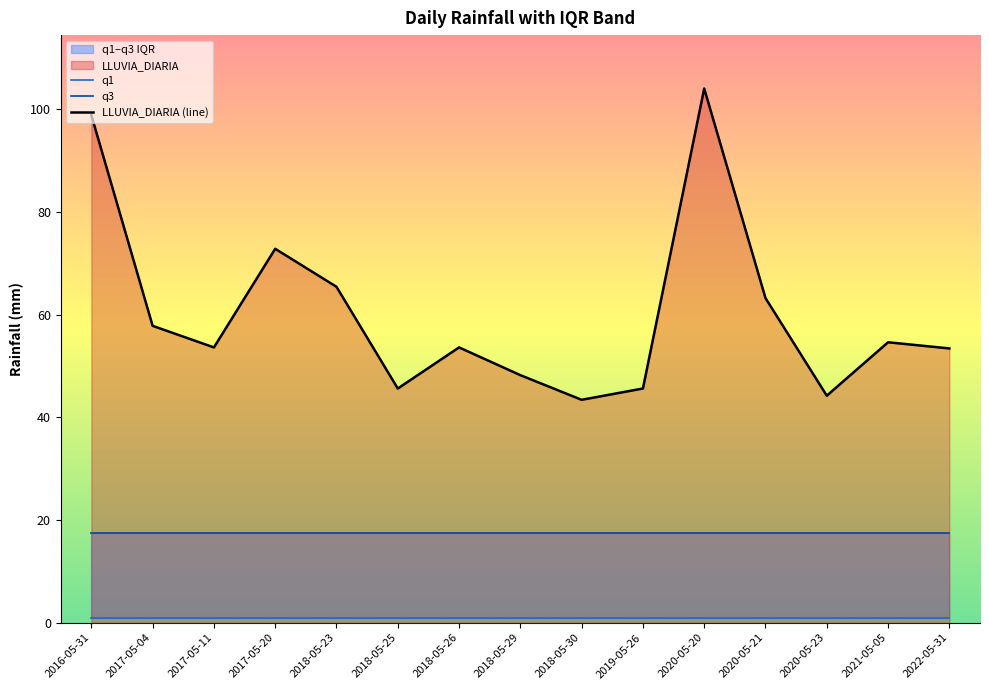

How many values in the LLUVIA_DIARIA (line) series exceed 53?

10